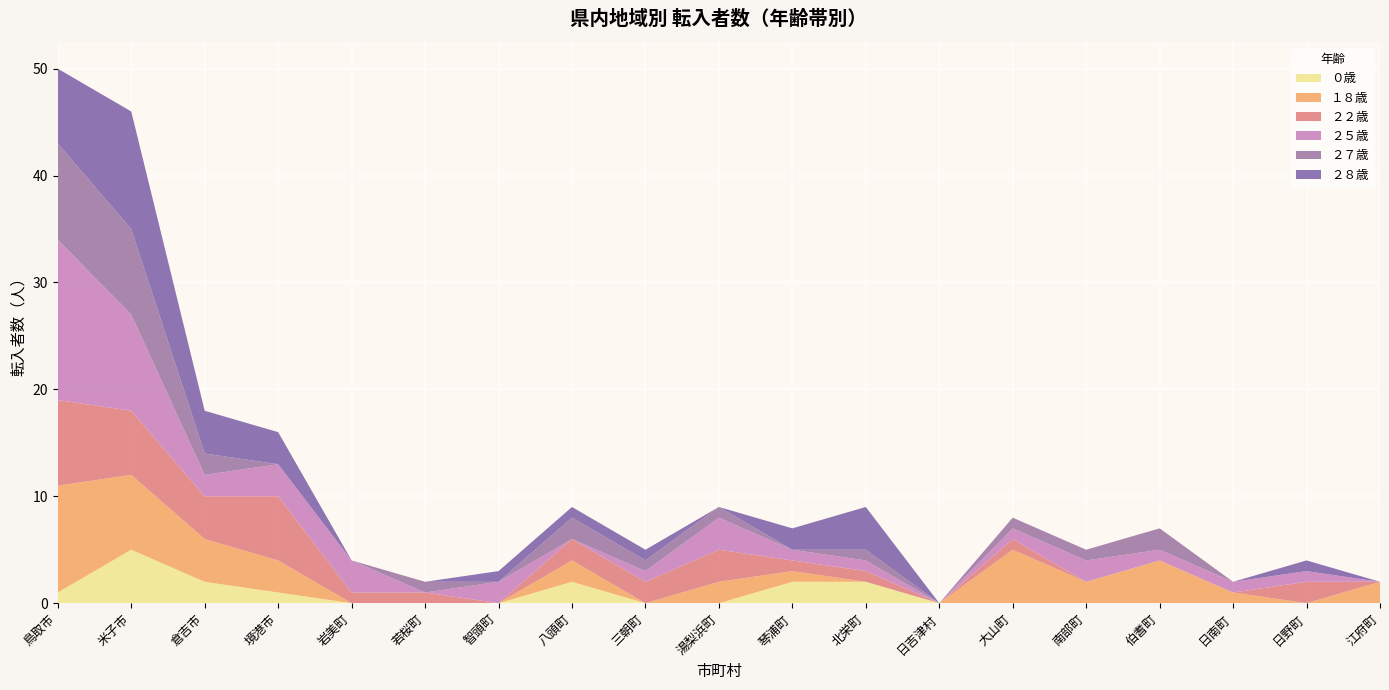

Reading left to right, extract all data points from this chart.

０歳: 鳥取市=1	米子市=5	倉吉市=2	境港市=1	岩美町=0	若桜町=0	智頭町=0	八頭町=2	三朝町=0	湯梨浜町=0	琴浦町=2	北栄町=2	日吉津村=0	大山町=0	南部町=0	伯耆町=0	日南町=0	日野町=0	江府町=0
１８歳: 鳥取市=10	米子市=7	倉吉市=4	境港市=3	岩美町=0	若桜町=0	智頭町=0	八頭町=2	三朝町=0	湯梨浜町=2	琴浦町=1	北栄町=0	日吉津村=0	大山町=5	南部町=2	伯耆町=4	日南町=1	日野町=0	江府町=2
２２歳: 鳥取市=8	米子市=6	倉吉市=4	境港市=6	岩美町=1	若桜町=1	智頭町=0	八頭町=2	三朝町=2	湯梨浜町=3	琴浦町=1	北栄町=1	日吉津村=0	大山町=1	南部町=0	伯耆町=0	日南町=0	日野町=2	江府町=0
２５歳: 鳥取市=15	米子市=9	倉吉市=2	境港市=3	岩美町=3	若桜町=0	智頭町=2	八頭町=0	三朝町=1	湯梨浜町=3	琴浦町=1	北栄町=1	日吉津村=0	大山町=1	南部町=2	伯耆町=1	日南町=1	日野町=1	江府町=0
２７歳: 鳥取市=9	米子市=8	倉吉市=2	境港市=0	岩美町=0	若桜町=1	智頭町=0	八頭町=2	三朝町=1	湯梨浜町=1	琴浦町=0	北栄町=1	日吉津村=0	大山町=1	南部町=1	伯耆町=2	日南町=0	日野町=0	江府町=0
２８歳: 鳥取市=7	米子市=11	倉吉市=4	境港市=3	岩美町=0	若桜町=0	智頭町=1	八頭町=1	三朝町=1	湯梨浜町=0	琴浦町=2	北栄町=4	日吉津村=0	大山町=0	南部町=0	伯耆町=0	日南町=0	日野町=1	江府町=0